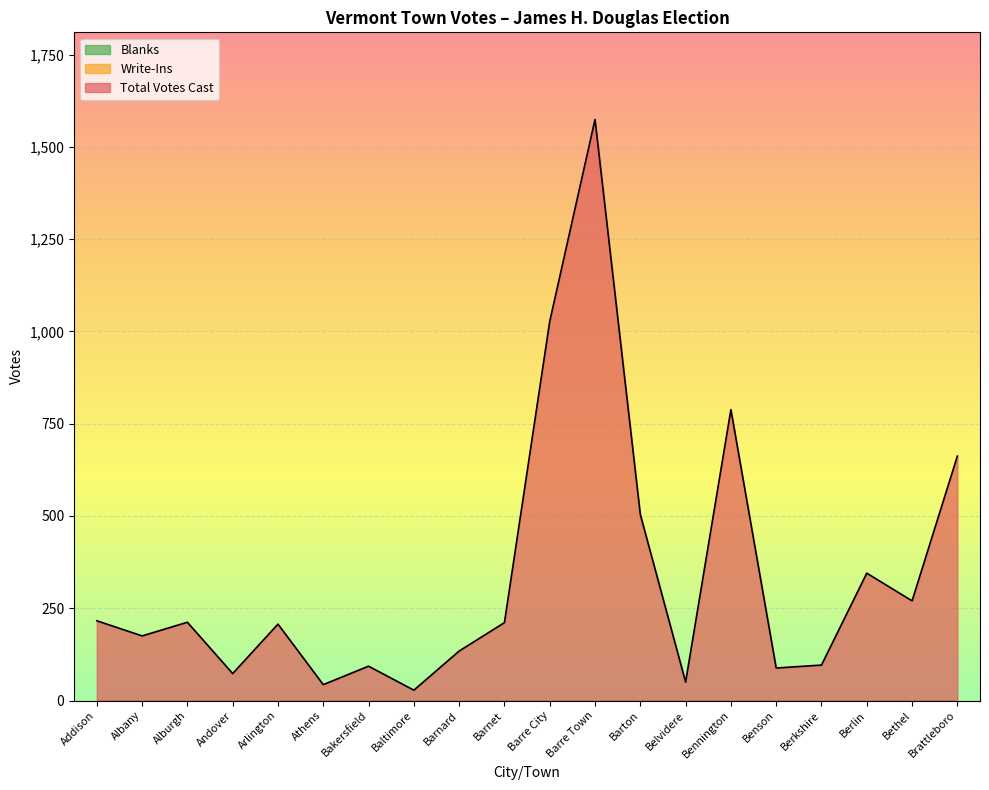

Is the value of Blanks at Bethel greater than the value of Total Votes Cast at Barnard?

No